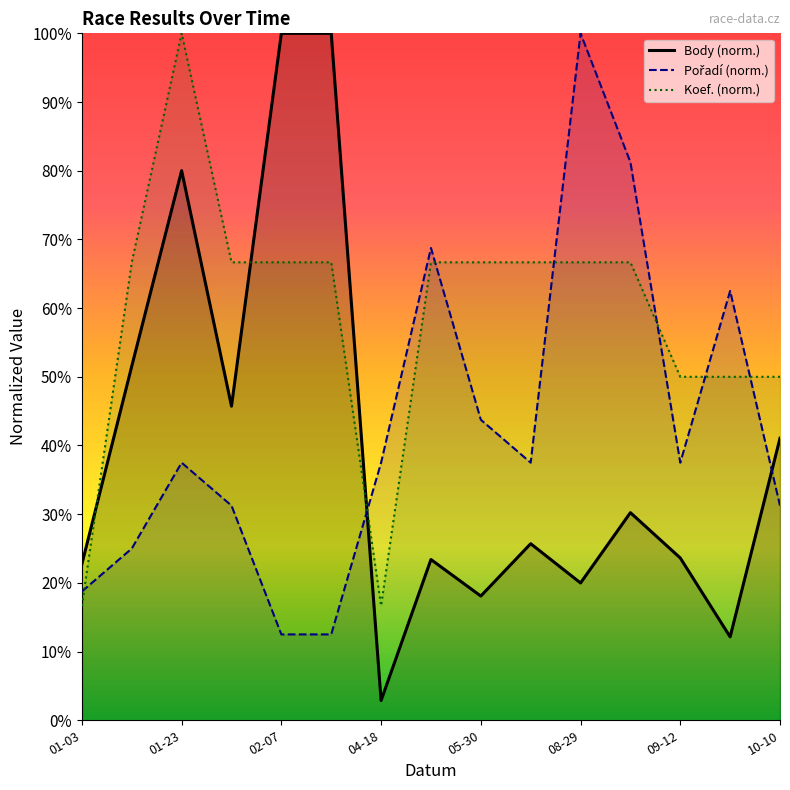

Which series has the largest total across all categories?

Koef. (norm.)